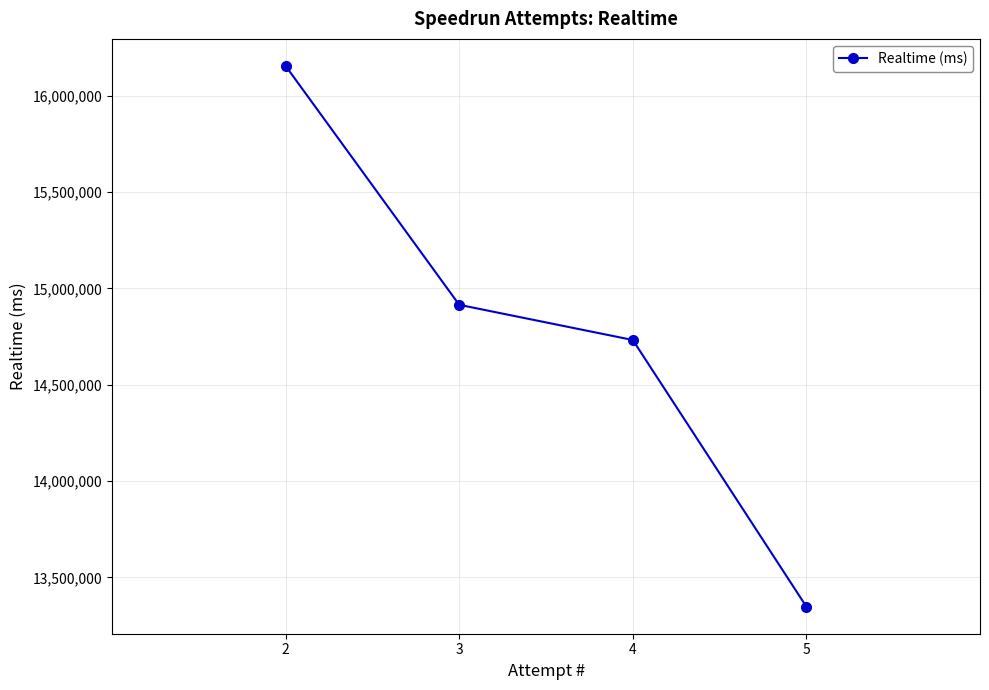

What is the difference between the maximum and minimum values?

2806167